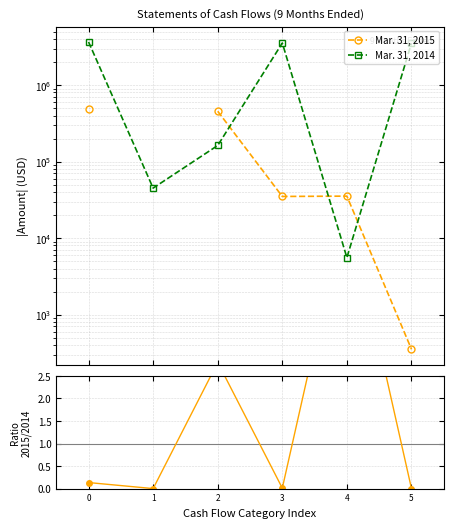

True or false: Ratio 2015/2014 and Mar. 31, 2014 cross at least once.

False